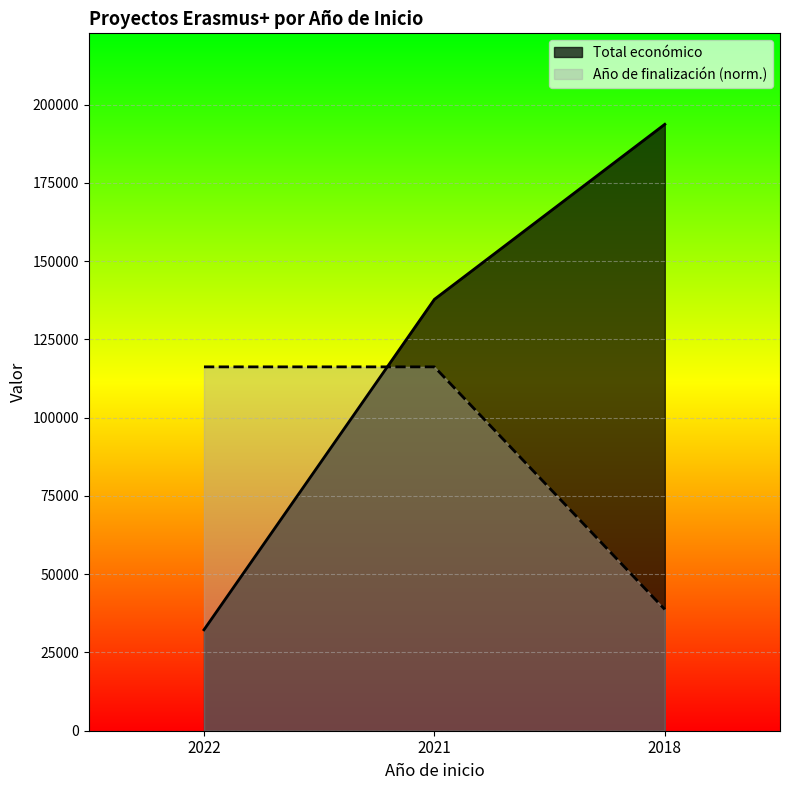

The value of Total económico at 2022 is 32242.0. True or false?

True